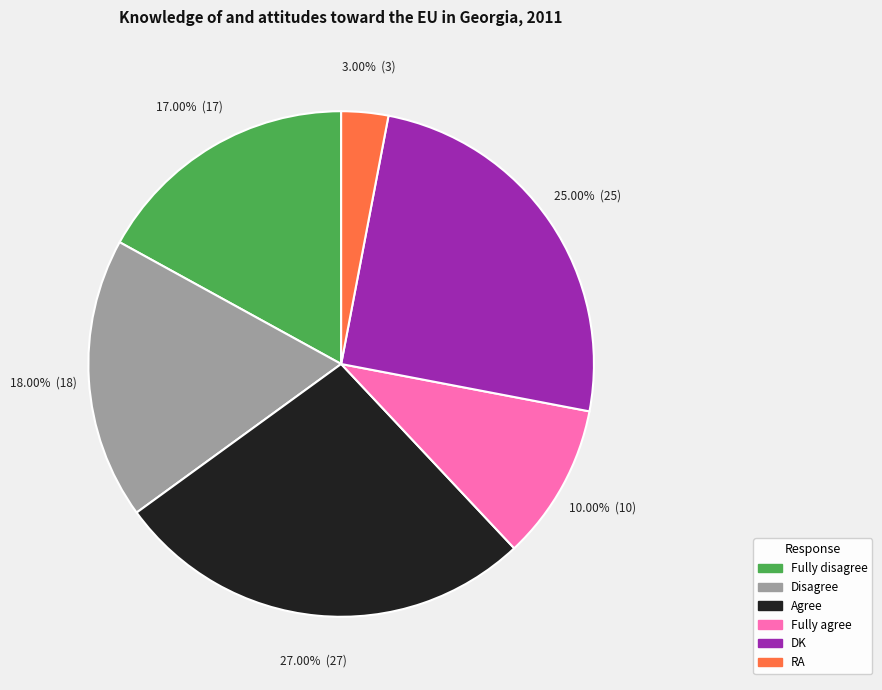

Is it true that Agree is 27% of the pie?

True